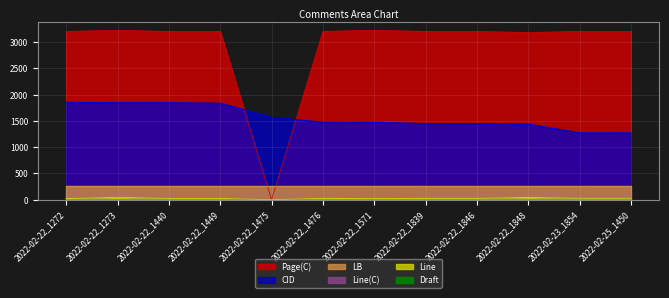

Where is the first local minimum for Page(C)?

2022-02-22_1475